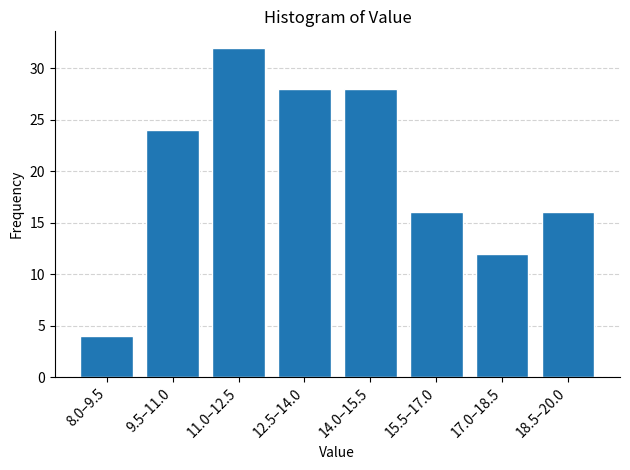

Reading right to left, what are all the values shown in this chart?

16	12	16	28	28	32	24	4